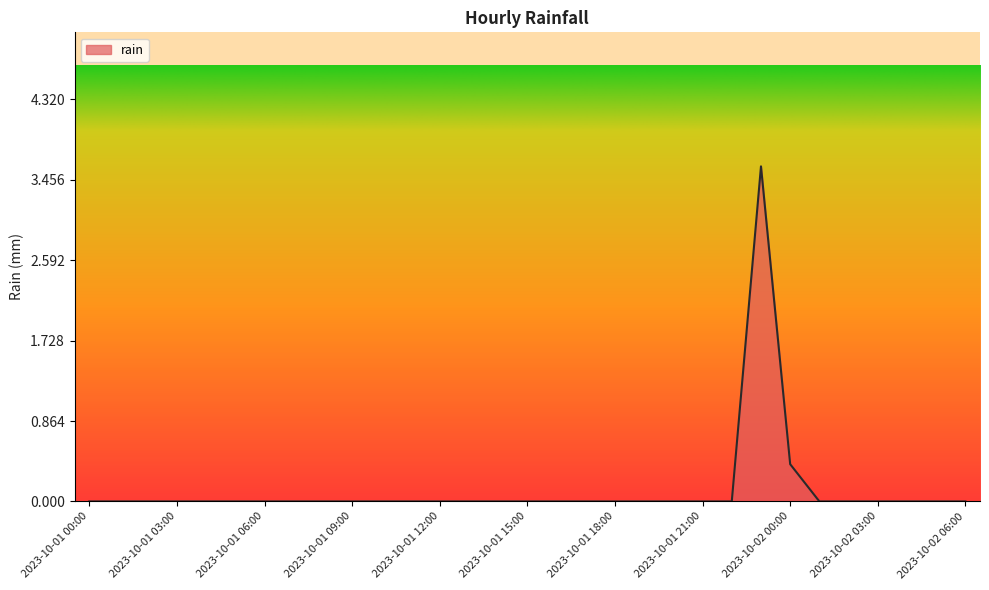

What is the maximum value shown in the chart?

3.6